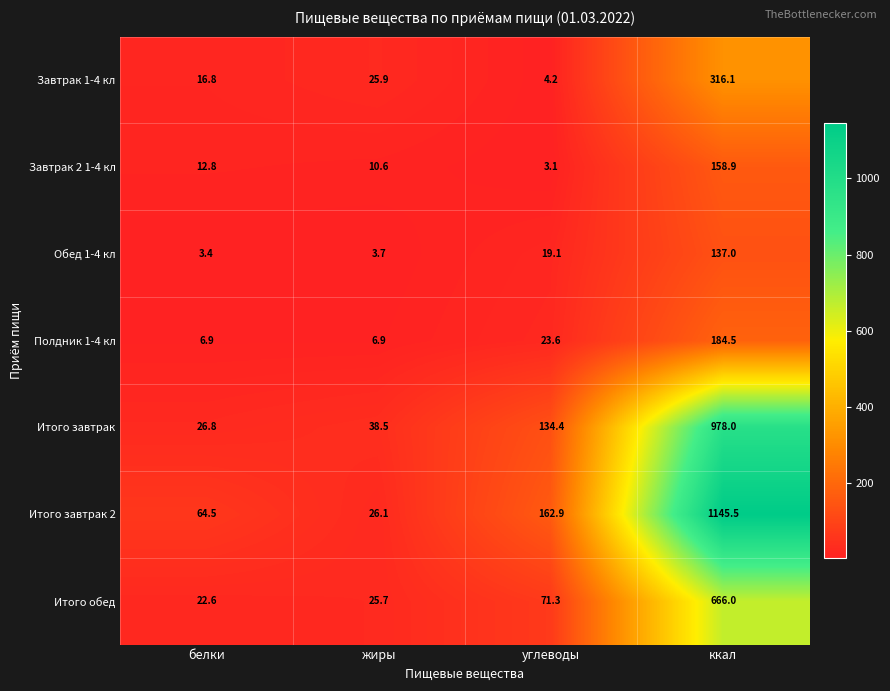

At which category is the sum across all series the highest?

ккал